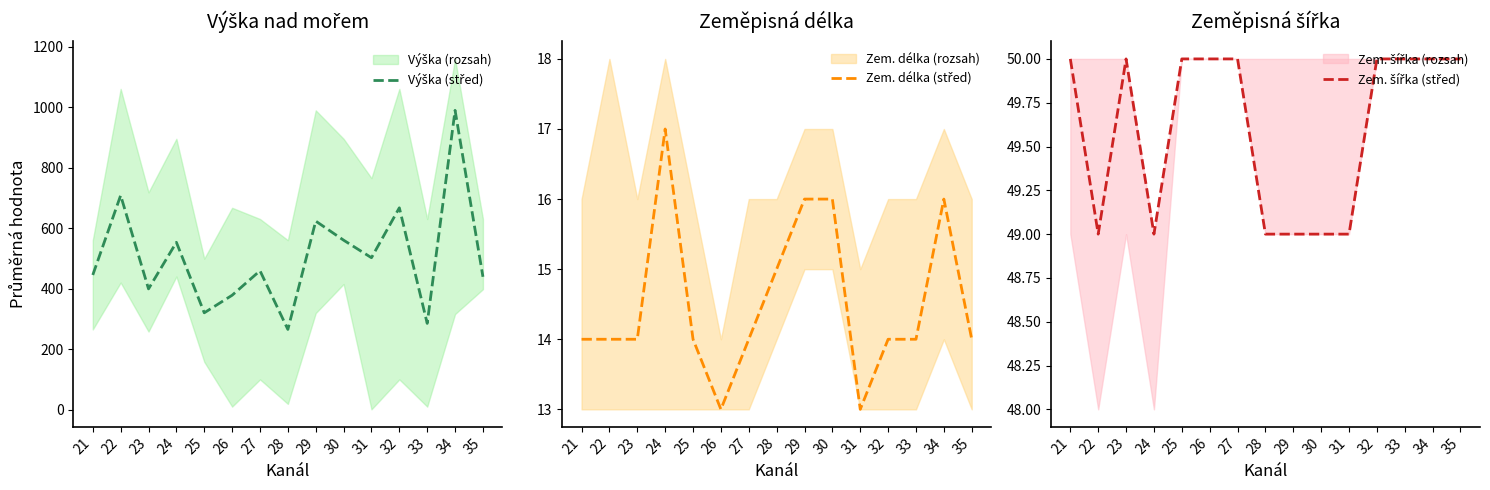

At how many categories does at least one series exceed 715?

1